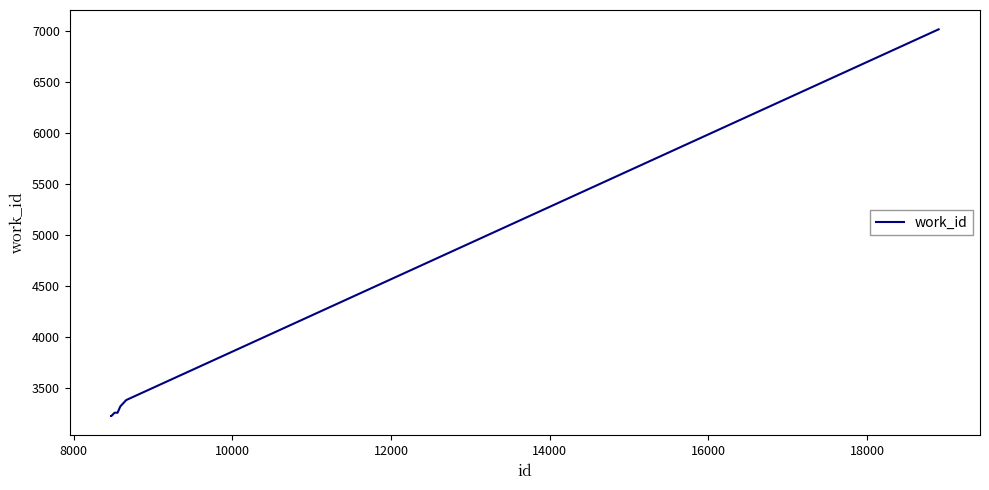

What is the difference between the maximum and minimum values?

3785